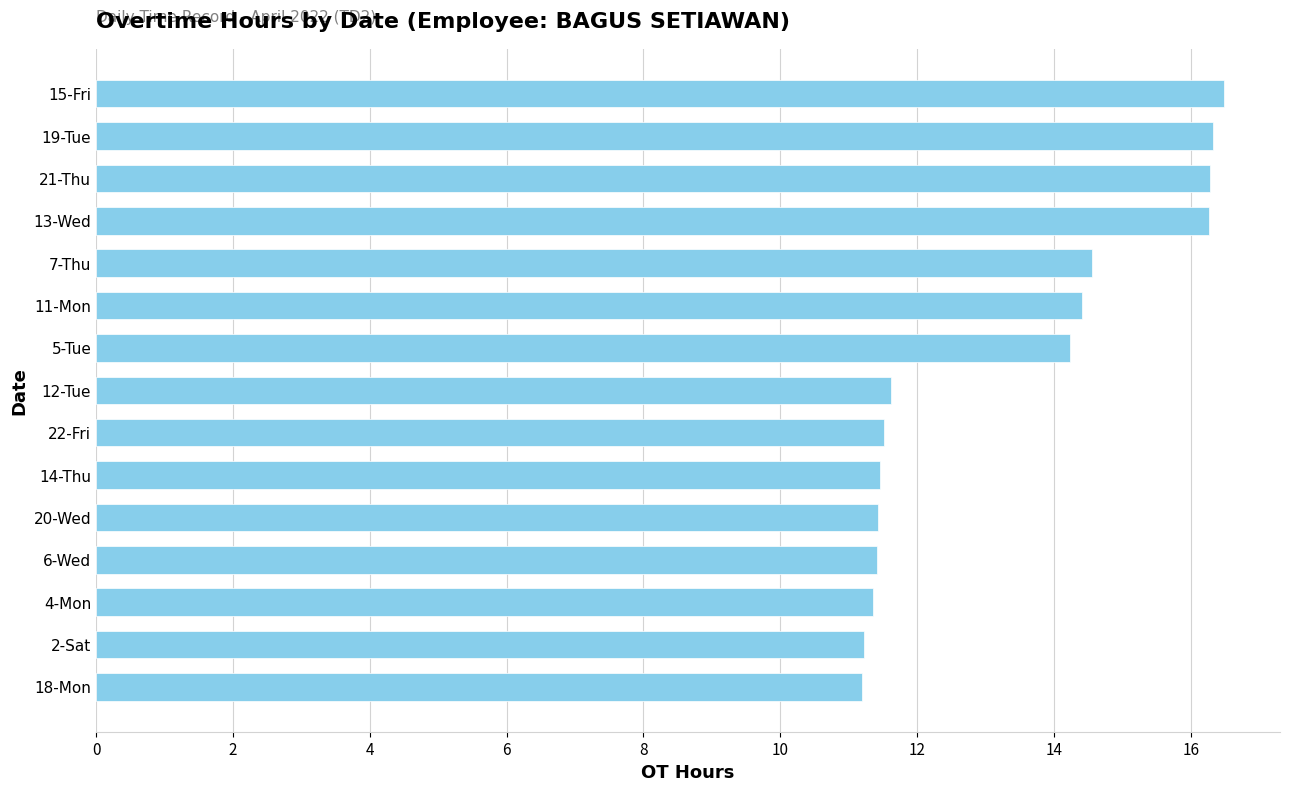

Are the bars grouped side by side (vs. stacked)?

No